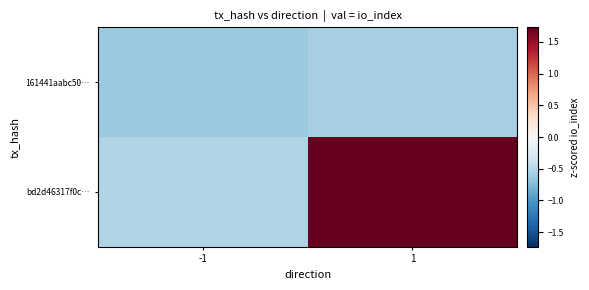

Reading right to left, list all the values displayed in this chart.

161441aabc50…: 1=-0.6	-1=-0.6
bd2d46317f0c…: 1=1.7	-1=-0.5